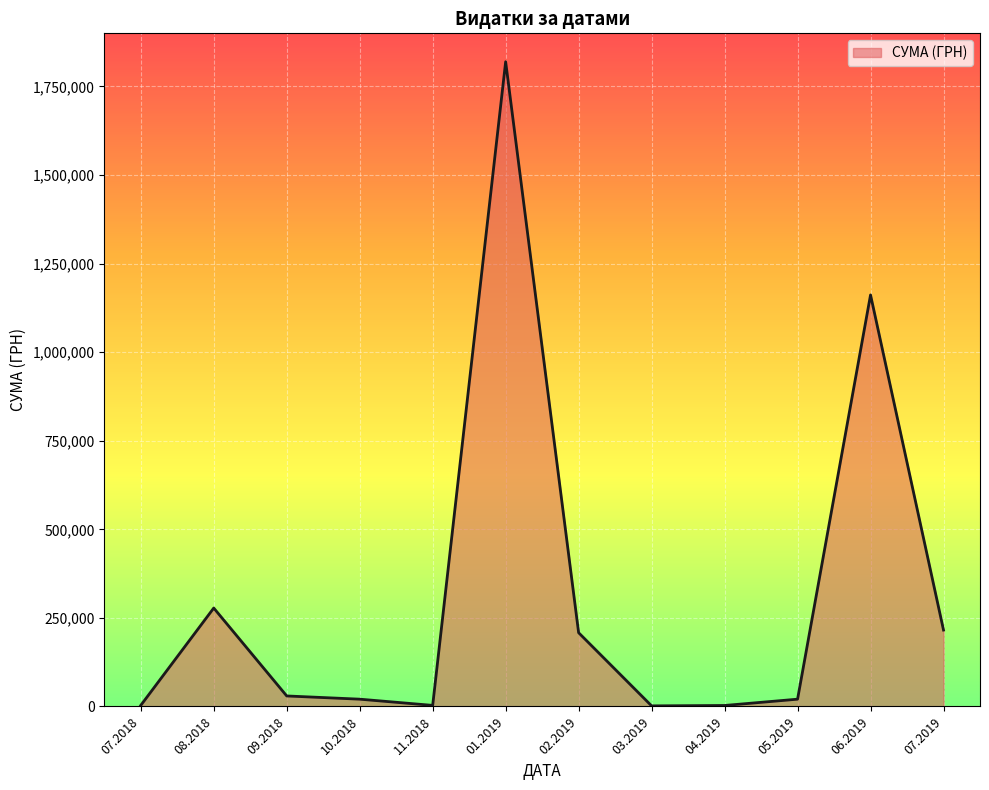

What is the difference between the maximum and minimum values?

1818220.7